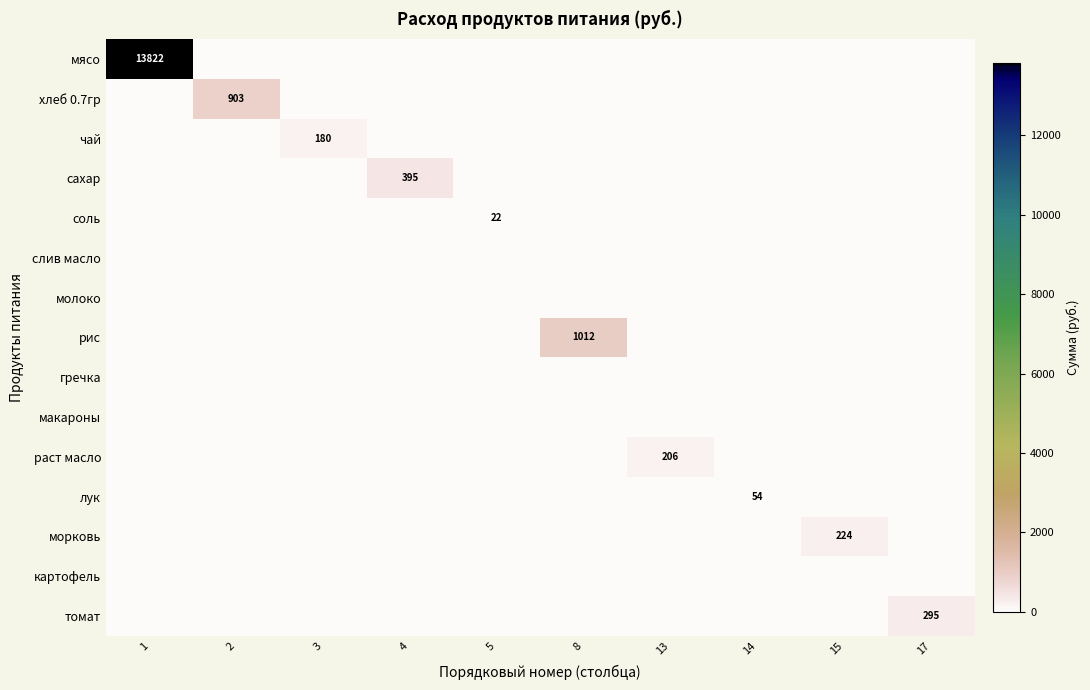

True or false: лук has a value of 54 at 14.

True